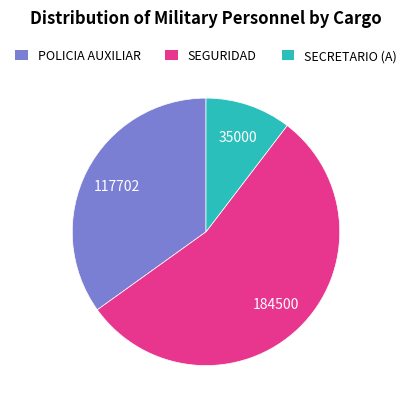

Is it true that SECRETARIO (A) is 10% of the pie?

True